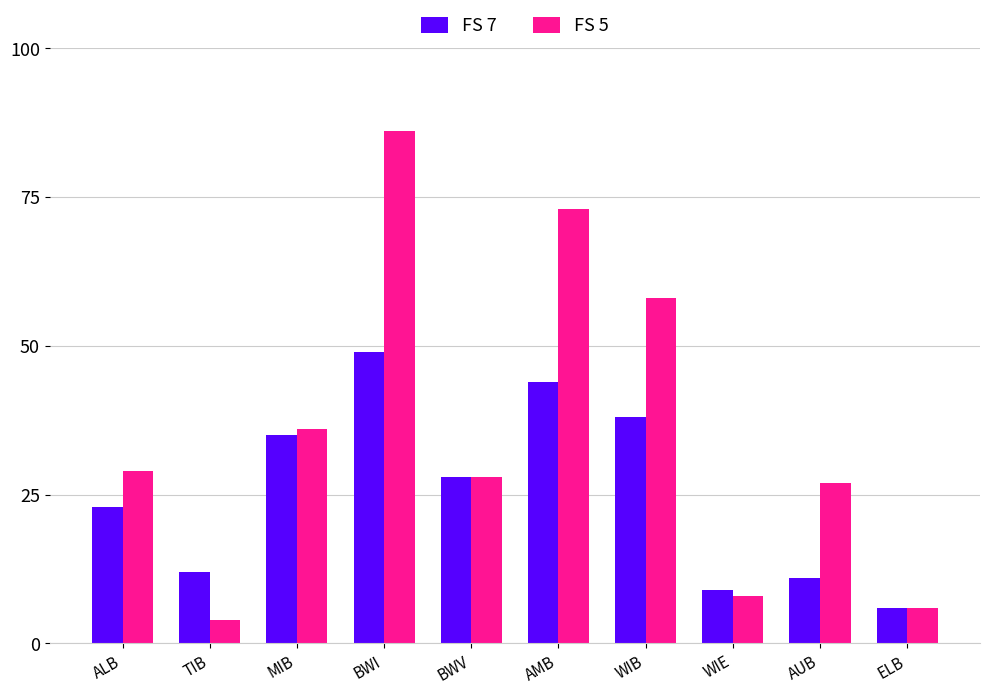

What is the sum of the FS 5 values at AMB and BWI?

159